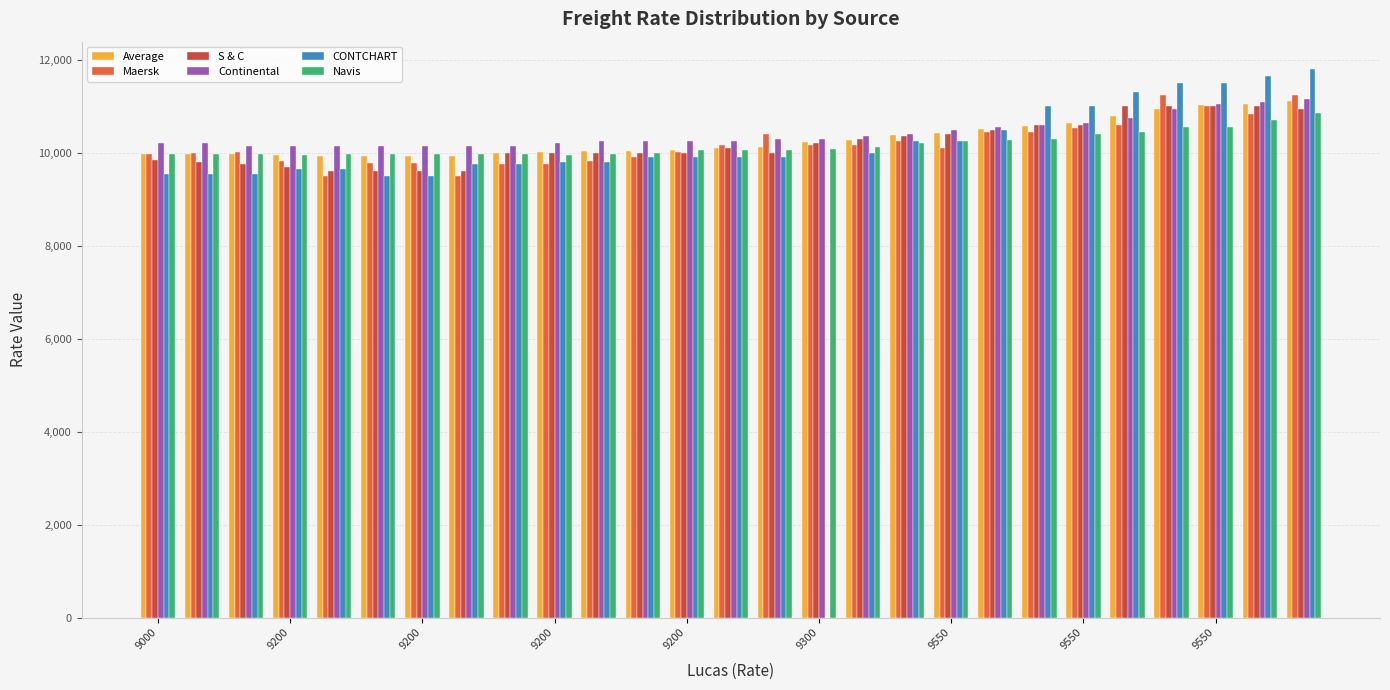

True or false: CONTCHART has a value of 2181.4 at 9200.

False